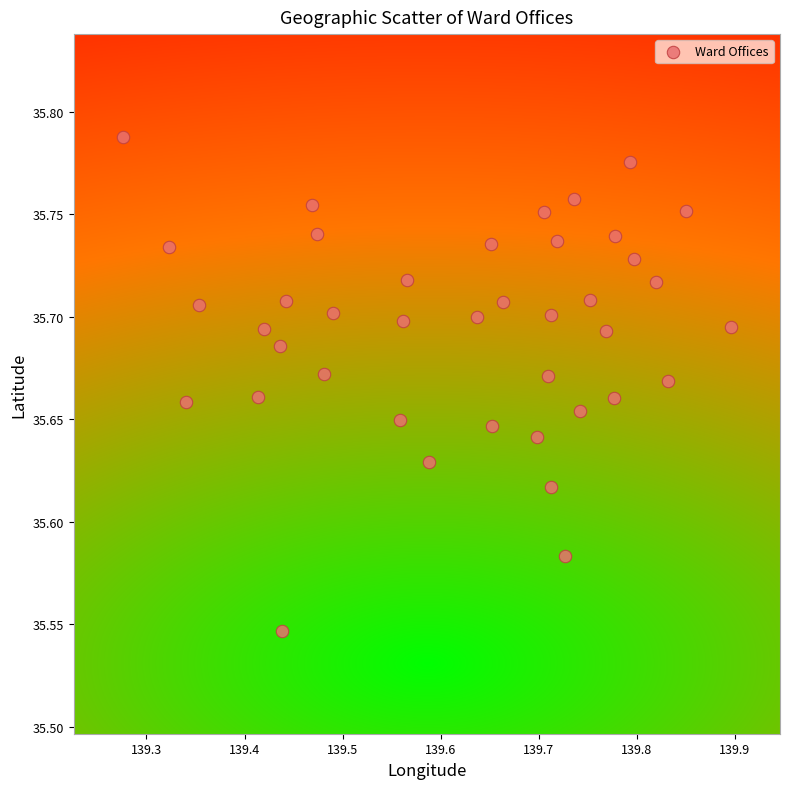

What is the range of X values (max minus min)?

0.6